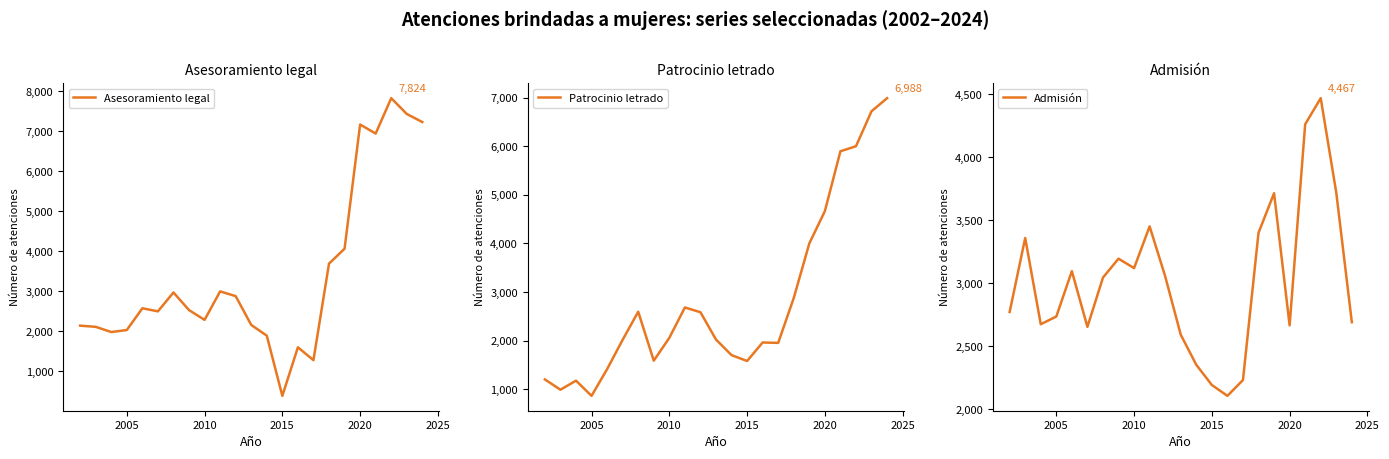

Reading right to left, what are all the values shown in this chart?

Asesoramiento legal: 7227	7429	7824	6939	7165	4058	3686	1271	1593	379	1884	2152	2873	2991	2279	2524	2964	2492	2569	2025	1975	2105	2134
Patrocinio letrado: 6988	6719	6000	5896	4665	4001	2879	1956	1964	1584	1704	2025	2587	2684	2060	1590	2596	2020	1416	867	1179	993	1204
Admisión: 2690	3717	4467	4260	2665	3713	3399	2231	2106	2192	2352	2591	3054	3450	3119	3194	3044	2653	3095	2735	2674	3358	2771